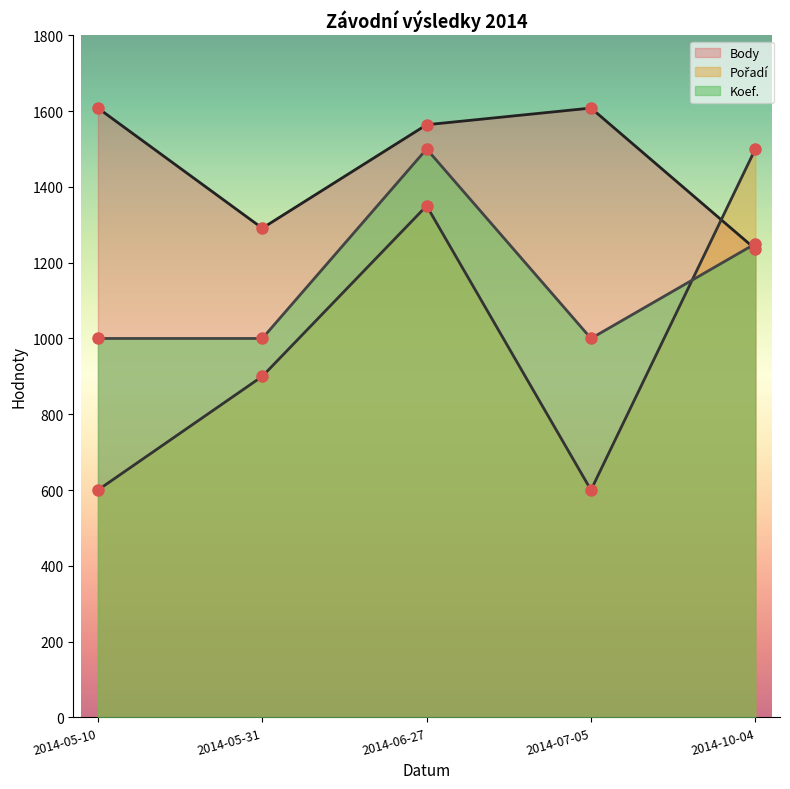

Rank the series by their average value, from highest to lowest.

Body, Koef., Pořadí